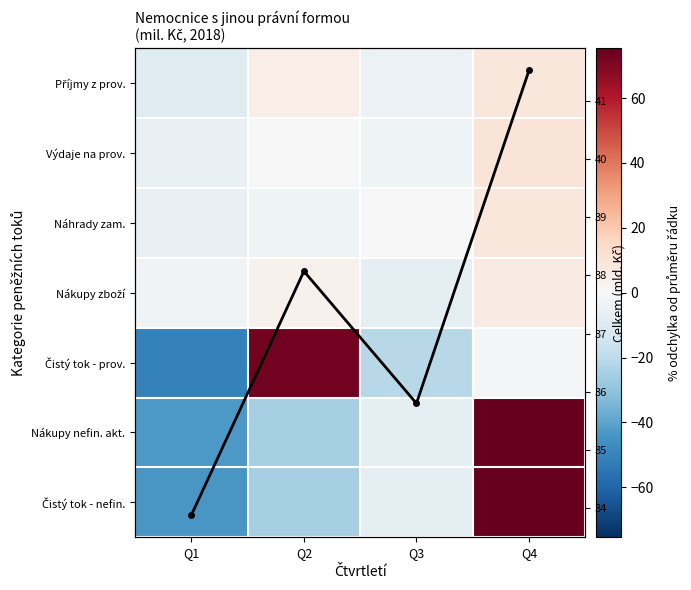

Which has a higher value, Q1 or Q2?

Q2